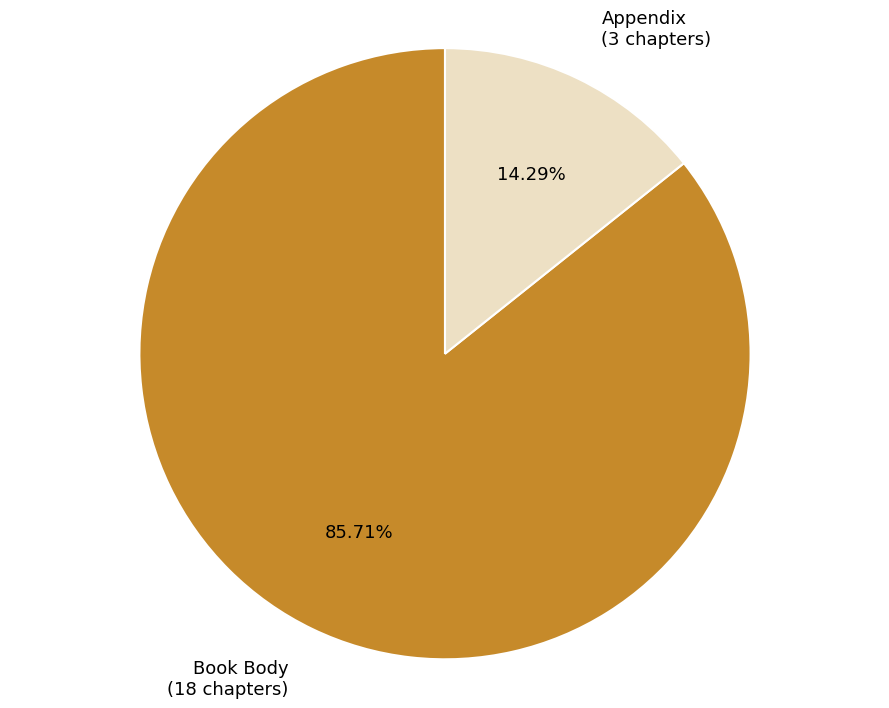

Is there any slice that represents more than half of the pie?

Yes